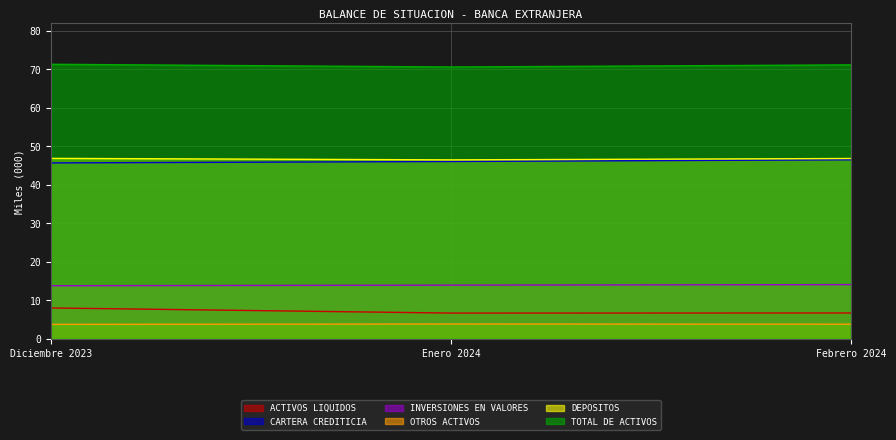

What is the average value of the DEPOSITOS series?

46.7